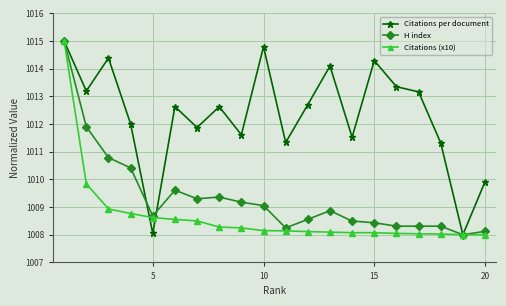

What is the smallest value displayed?

1008.0